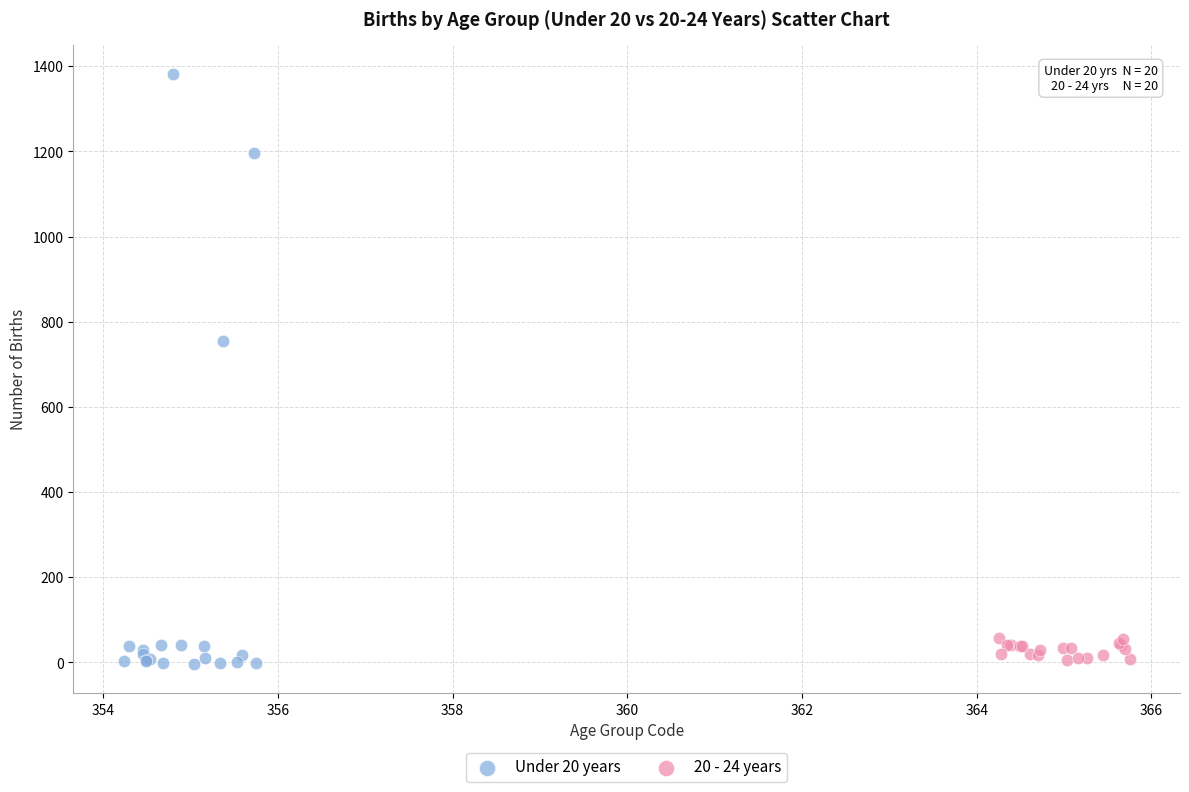

Which series has the widest spread of Y values?

Under 20 years